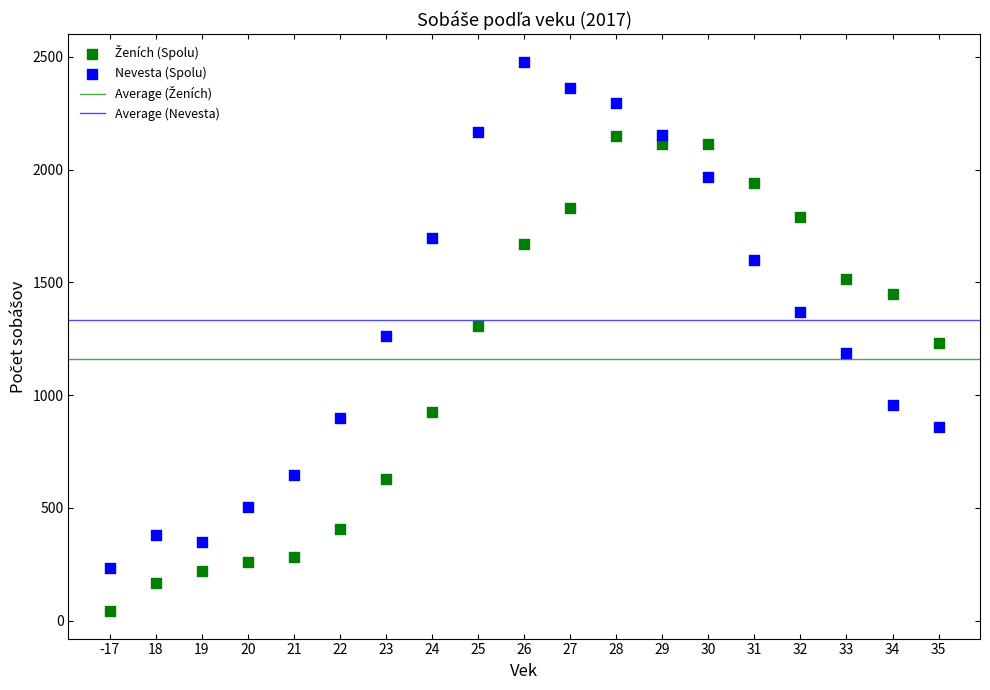

Which series reaches the maximum Y coordinate?

Nevesta (Spolu)